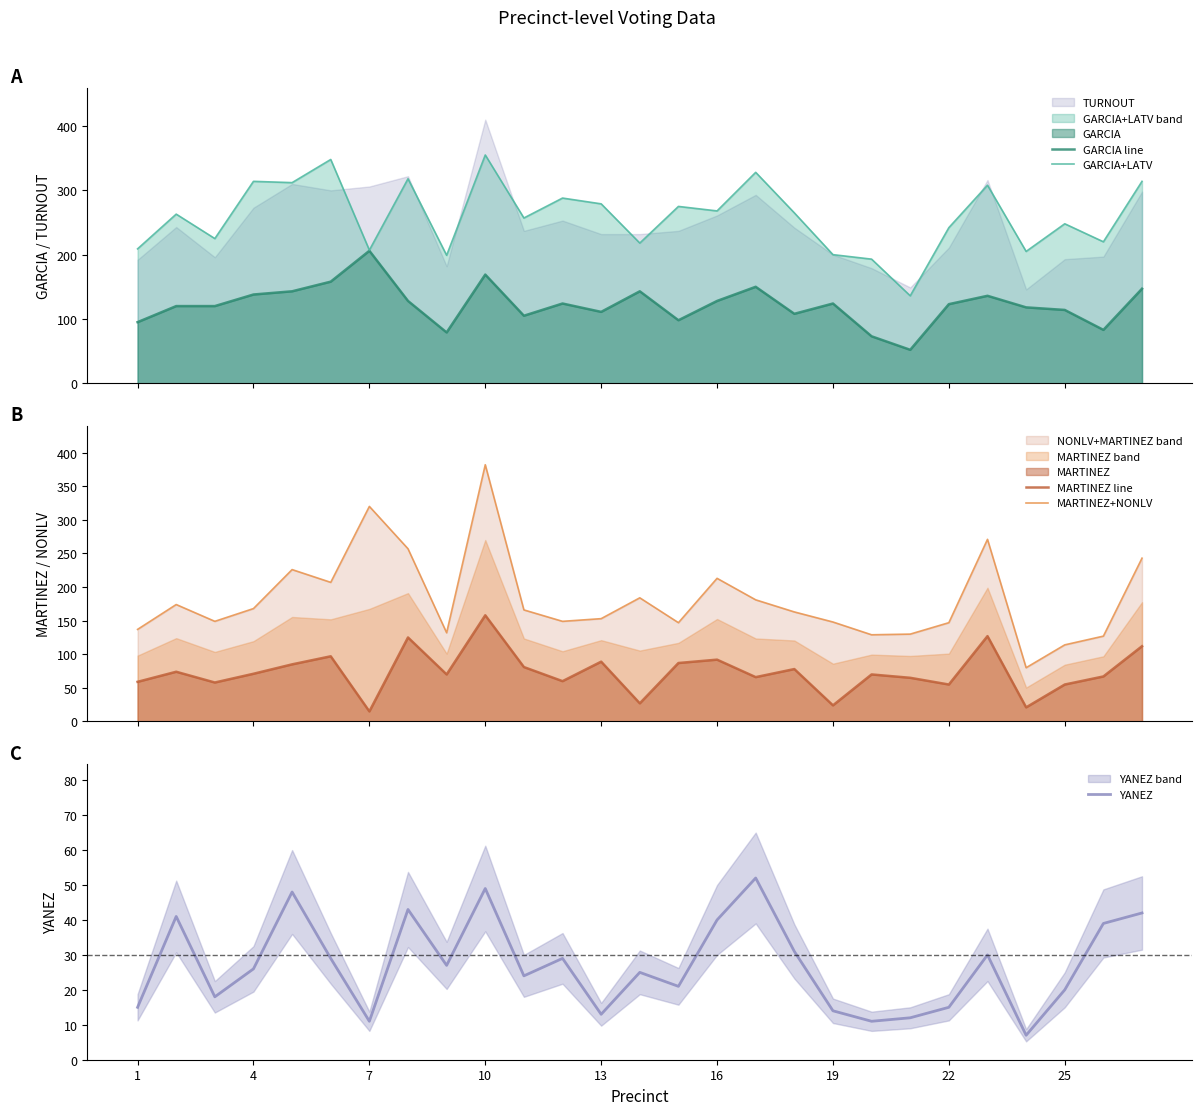

Does the chart have visible grid lines?

No